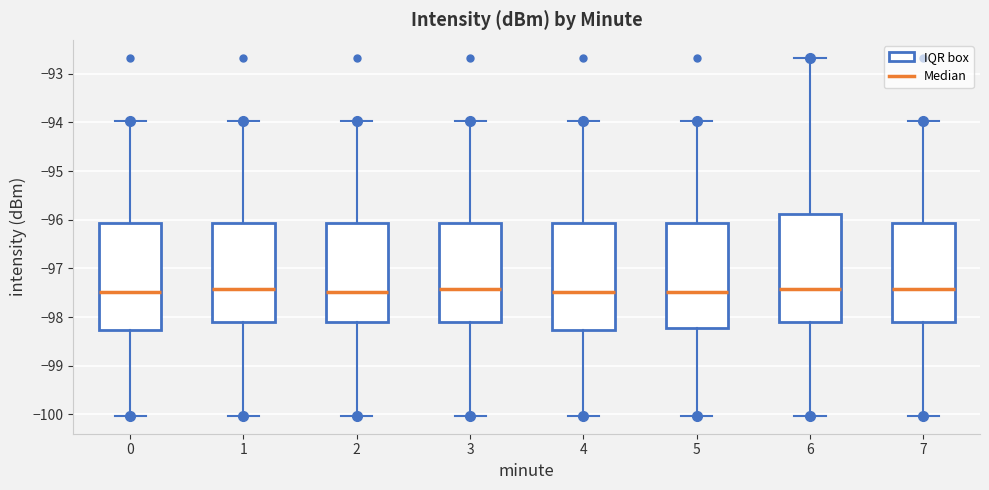

Reading left to right, transcribe this box plot: for each box, give where its median line is, the range the box spans, and where its two whiskers end, as read against the y-axis. The values are not printed on the chart, so give them approximately, as read against the axis.

0: median -97.5, box -98.3 to -96.1, whiskers -100.0 to -94.0
1: median -97.4, box -98.1 to -96.1, whiskers -100.0 to -94.0
2: median -97.5, box -98.1 to -96.1, whiskers -100.0 to -94.0
3: median -97.4, box -98.1 to -96.1, whiskers -100.0 to -94.0
4: median -97.5, box -98.3 to -96.1, whiskers -100.0 to -94.0
5: median -97.5, box -98.2 to -96.1, whiskers -100.0 to -94.0
6: median -97.4, box -98.1 to -95.9, whiskers -100.0 to -92.7
7: median -97.4, box -98.1 to -96.1, whiskers -100.0 to -94.0